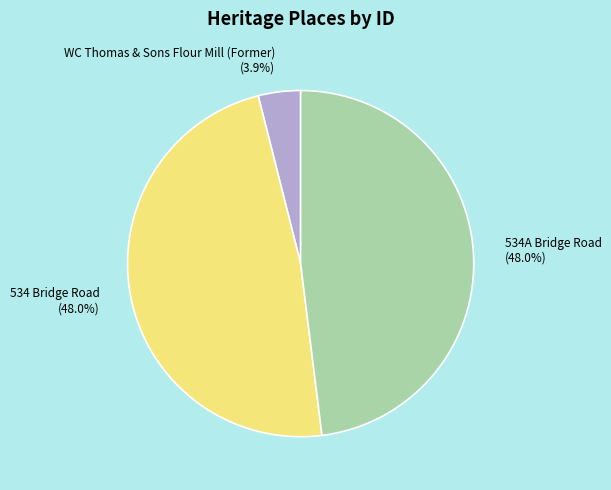

How many segments does this pie chart have?

3